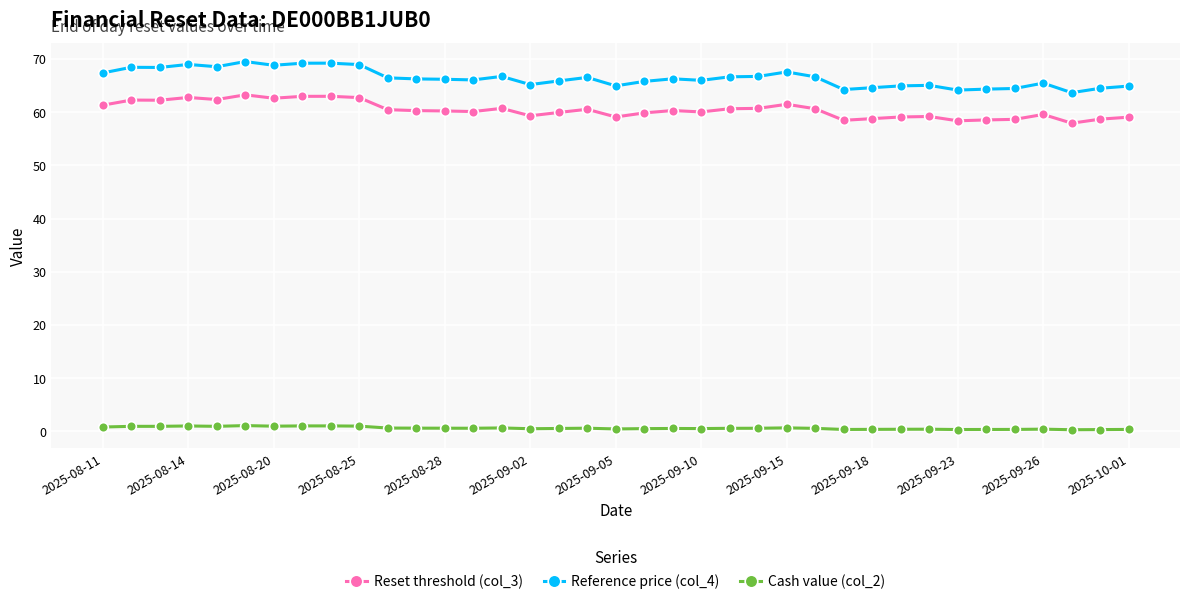

In Reference price (col_4), how many points are higher than both neighbors (excluding endpoints)?

10